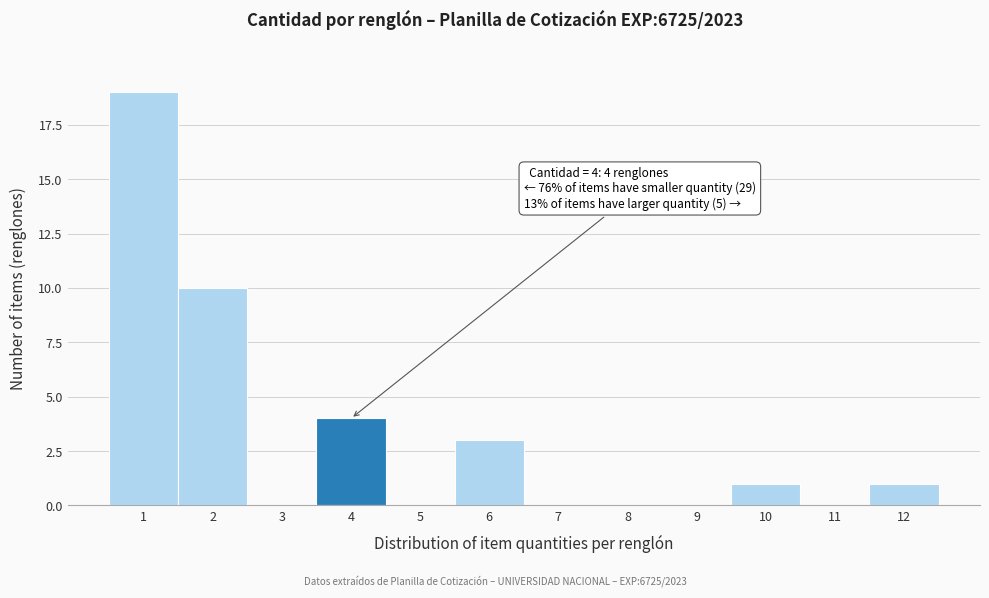

Over which range of the x-axis is the bar tallest?

0.5 to 1.5